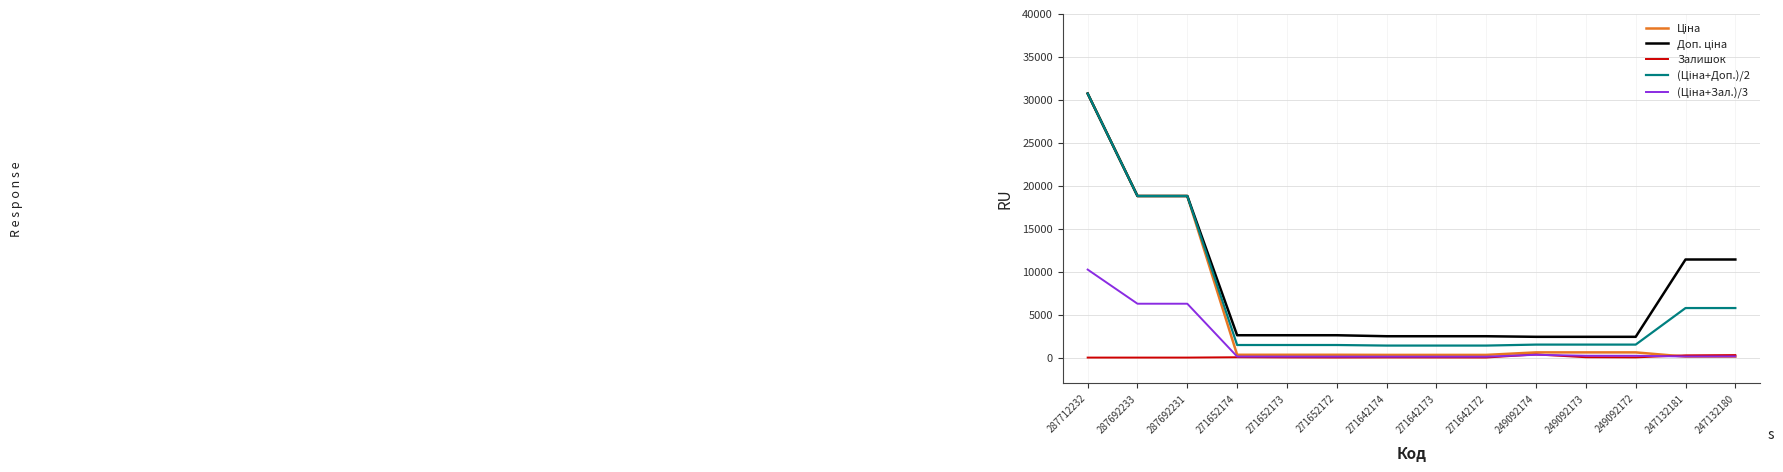

What is the total value across all series at 271652173?

4512.9